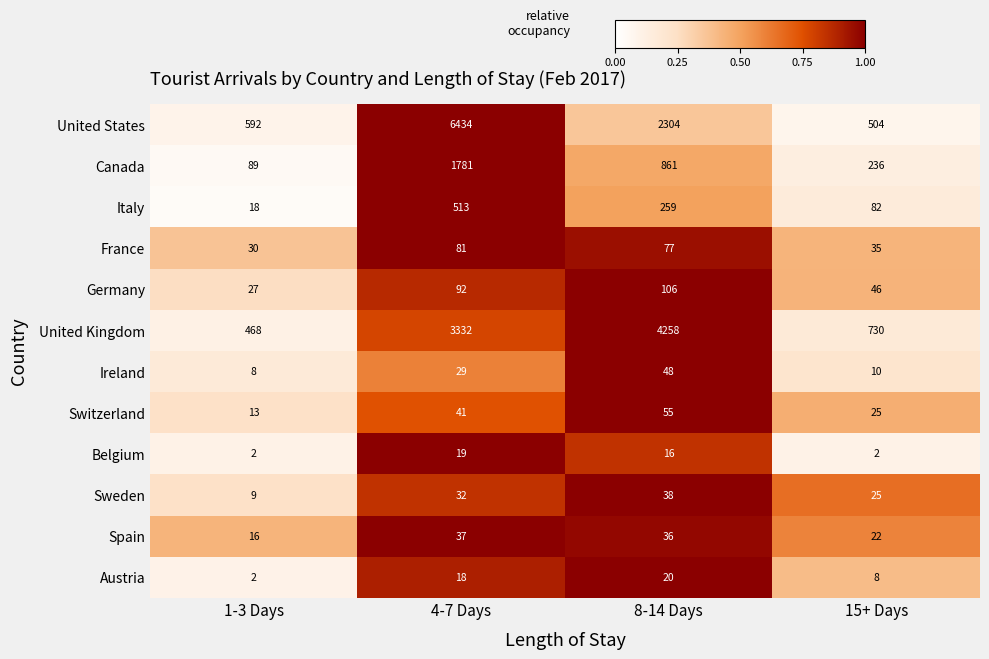

What is the sum of the Germany values at 15+ Days and 8-14 Days?

152